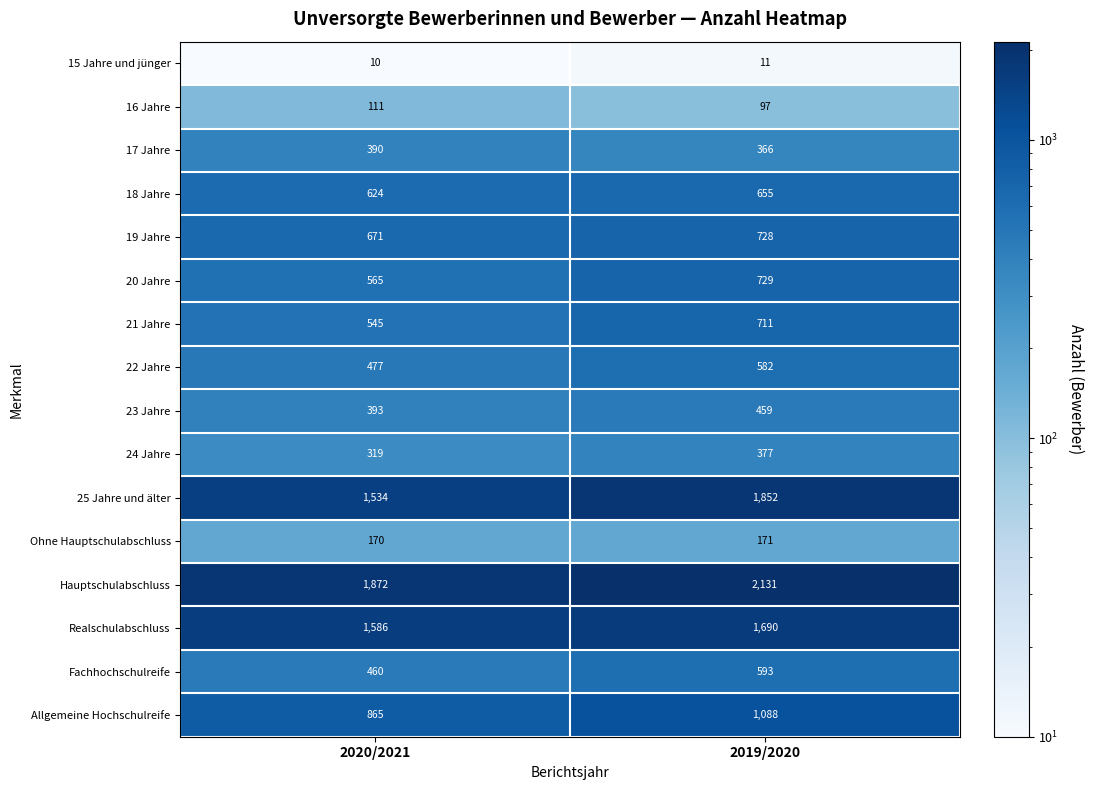

The value of Allgemeine Hochschulreife at 2020/2021 is 865. True or false?

True